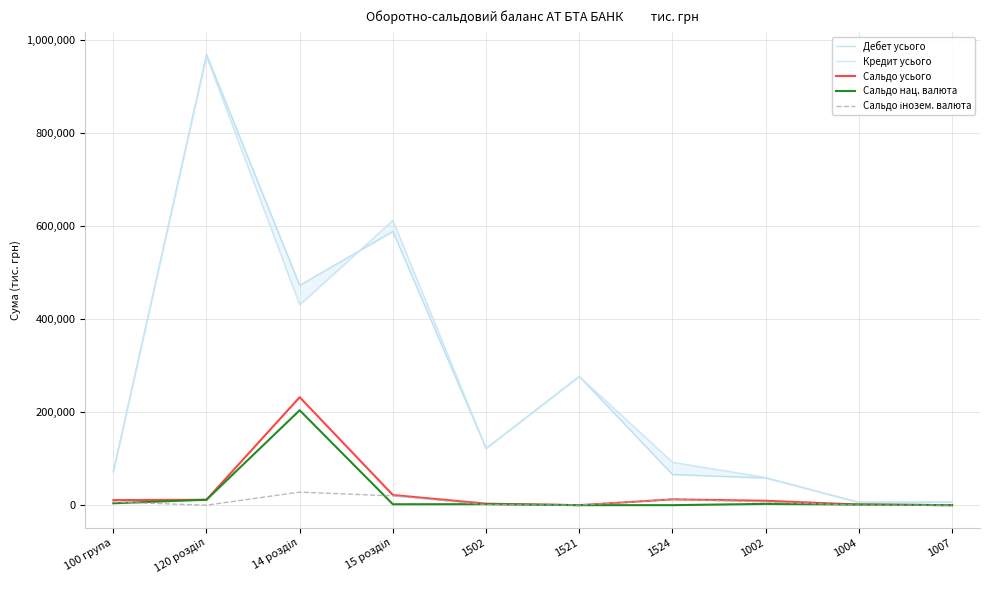

Where is the first local maximum for Сальдо нац. валюта?

14 розділ